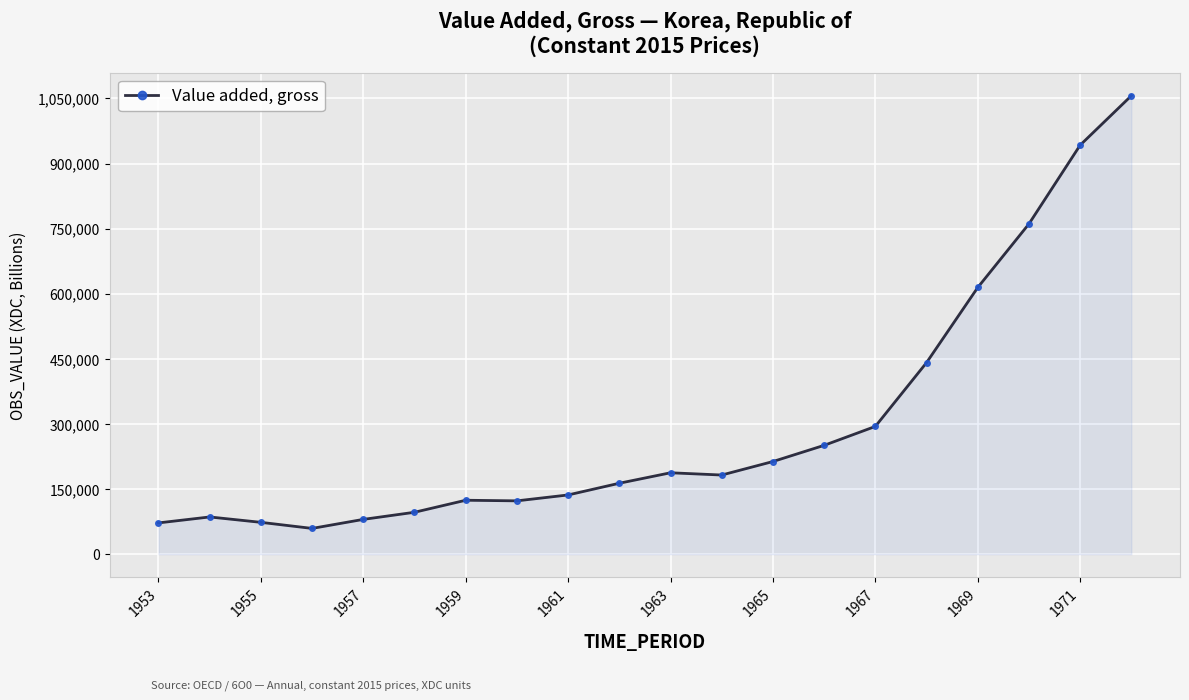

What is the difference between the second highest and minimum values?

883100